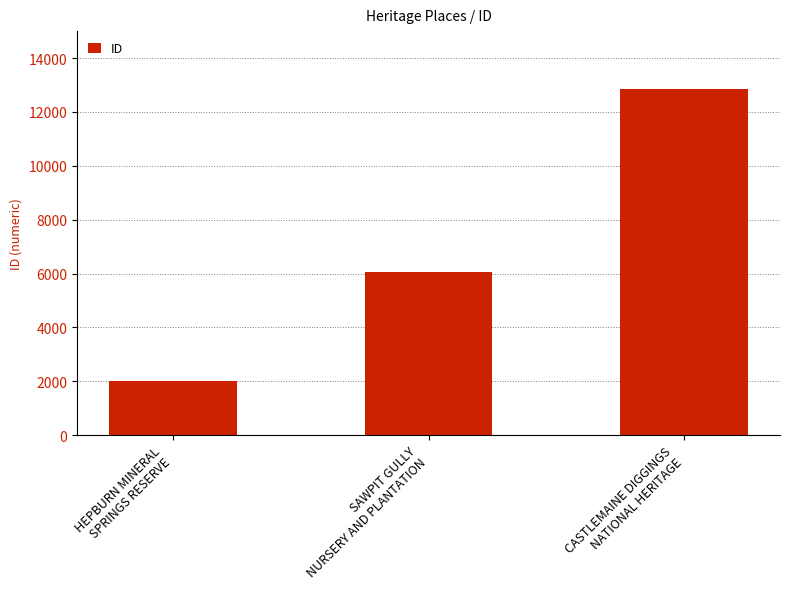

What position from the right is CASTLEMAINE DIGGINGS
NATIONAL HERITAGE?

1